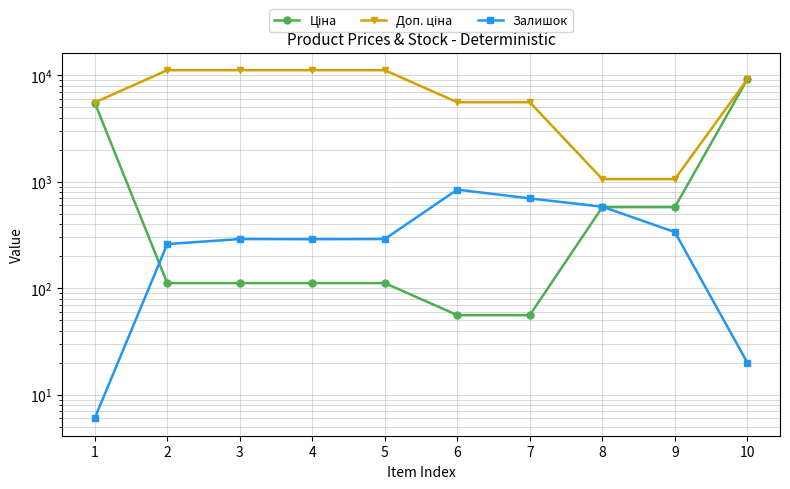

True or false: Доп. ціна has more than 0 points higher than both neighbors.

False